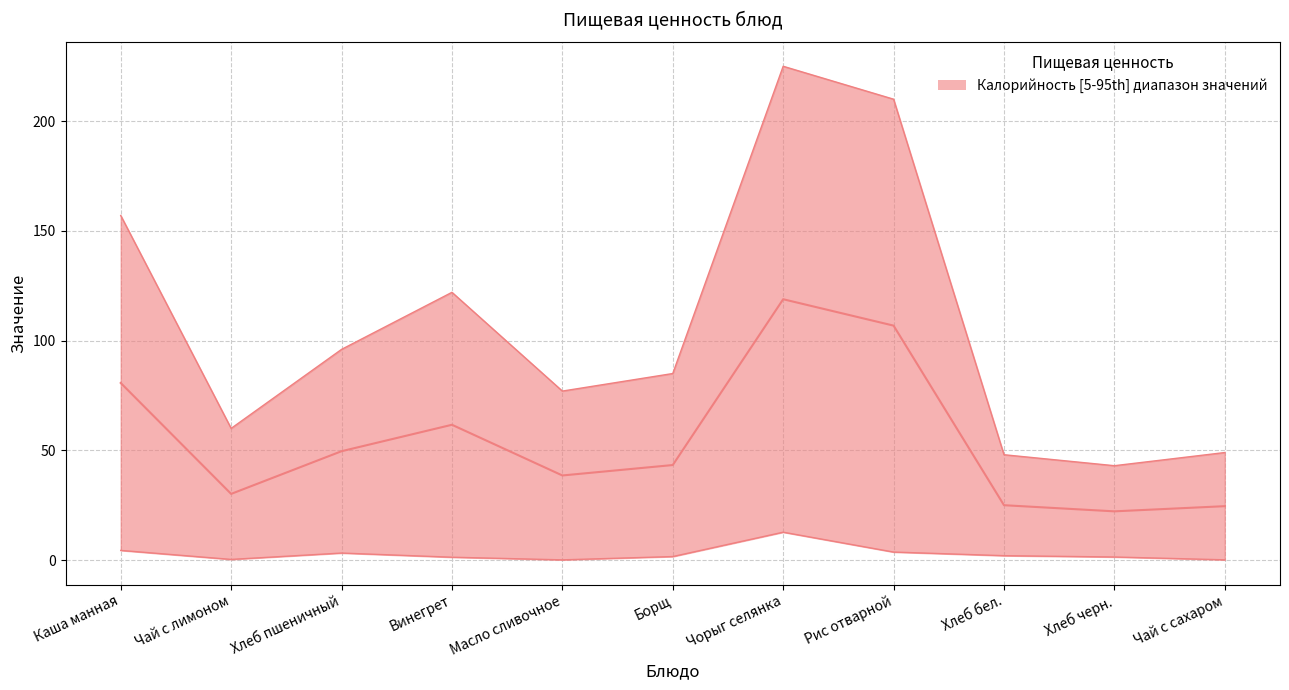

Where is the first local minimum?

Чай с лимоном